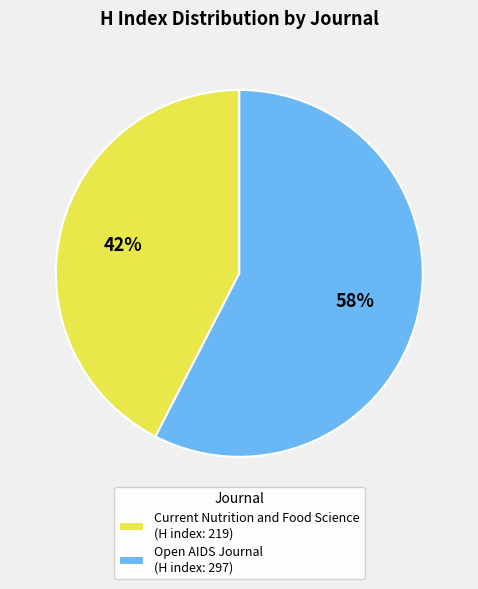

How many segments does this pie chart have?

2